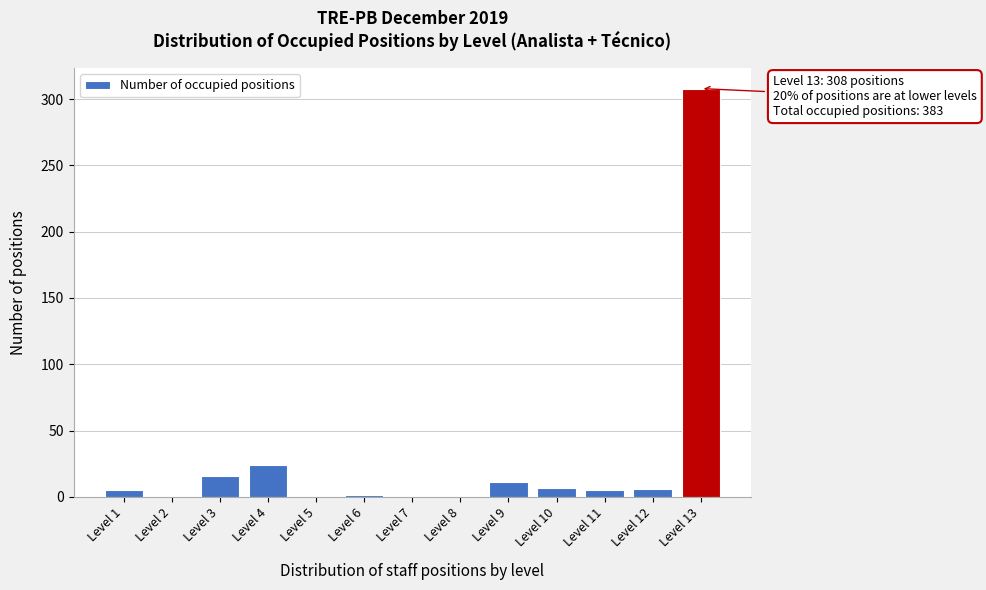

At which category does the chart reach its peak across all series?

Level 13